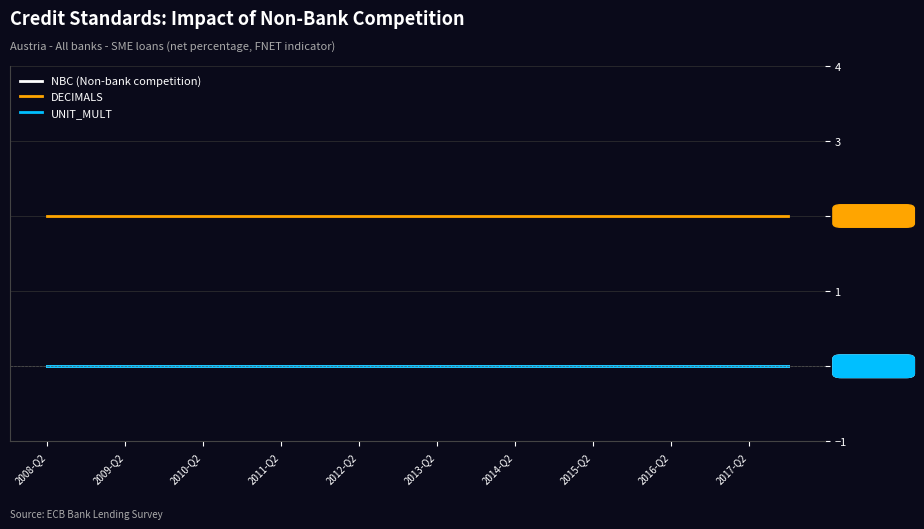

Does the chart display data point markers on the line(s)?

No